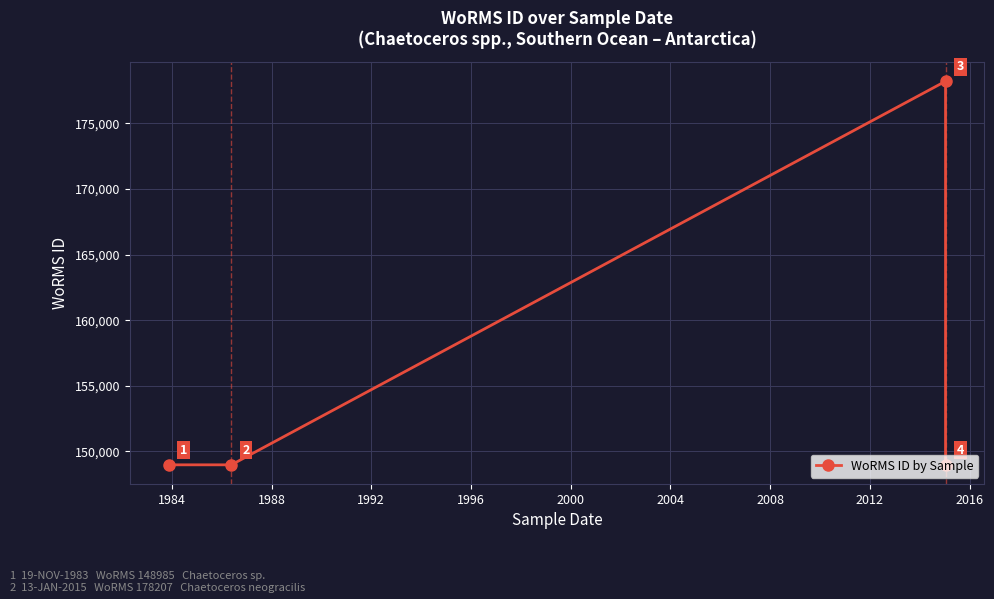

What is the difference between the maximum and minimum values?

29222